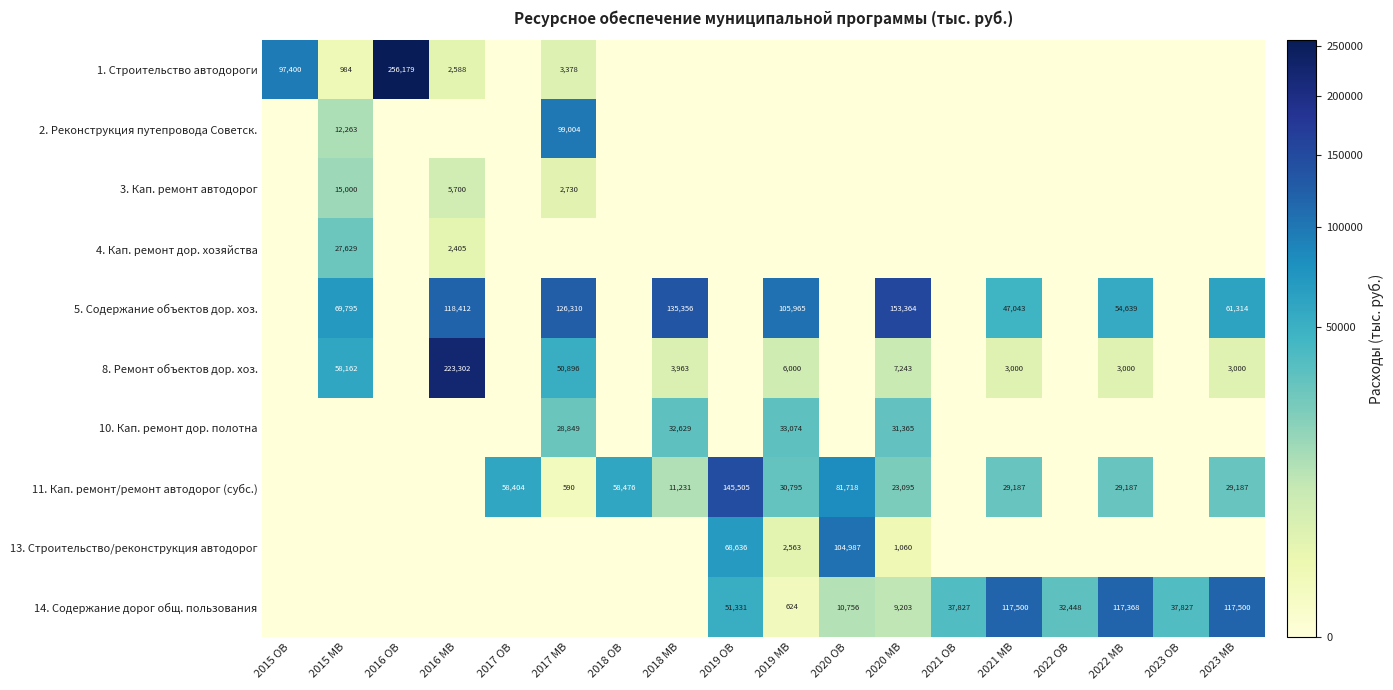

The 14. Содержание дорог общ. пользования series shows 10756 at 2020 OB. True or false?

True